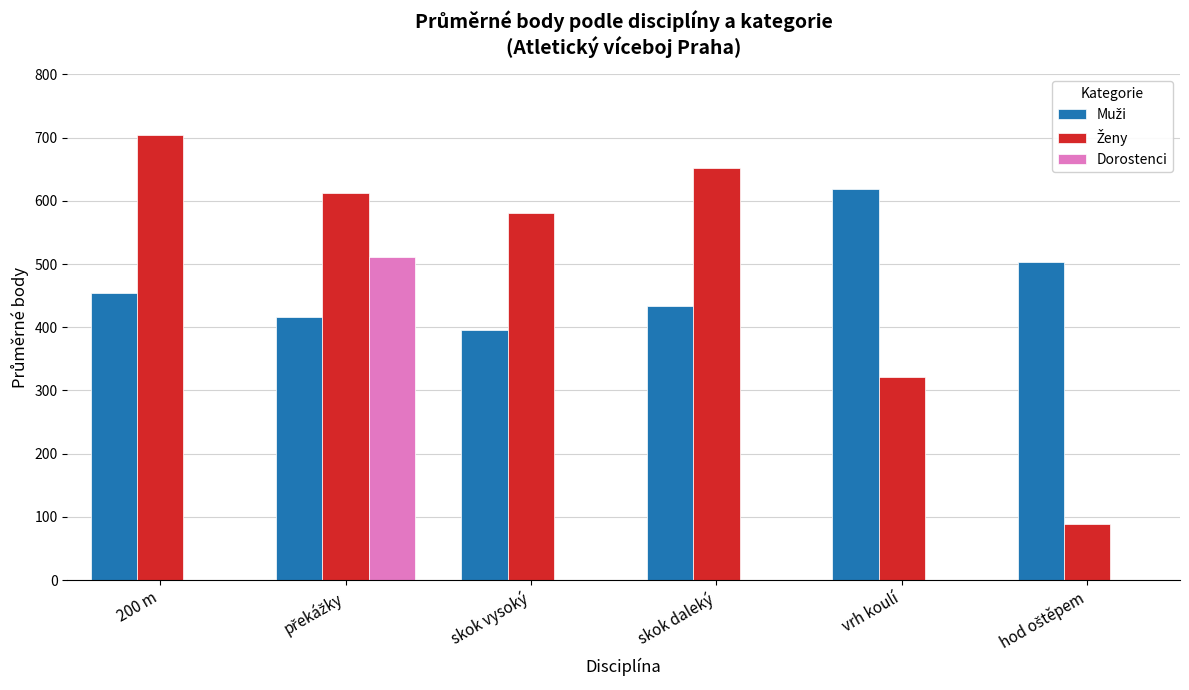

What is the sum of all Dorostenci values?

511.0